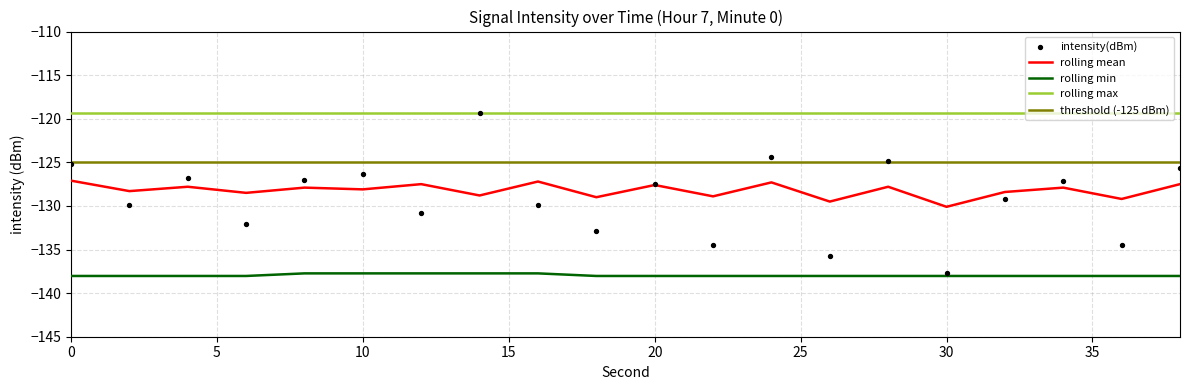

The rolling max series shows -119.4 at 30. True or false?

True